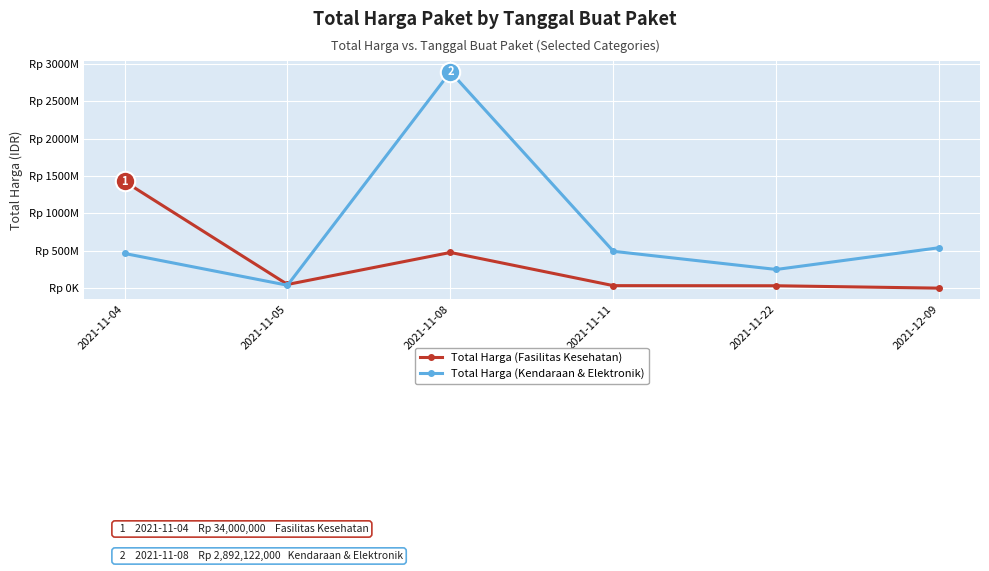

What is the label of the 3rd point from the right?

2021-11-11